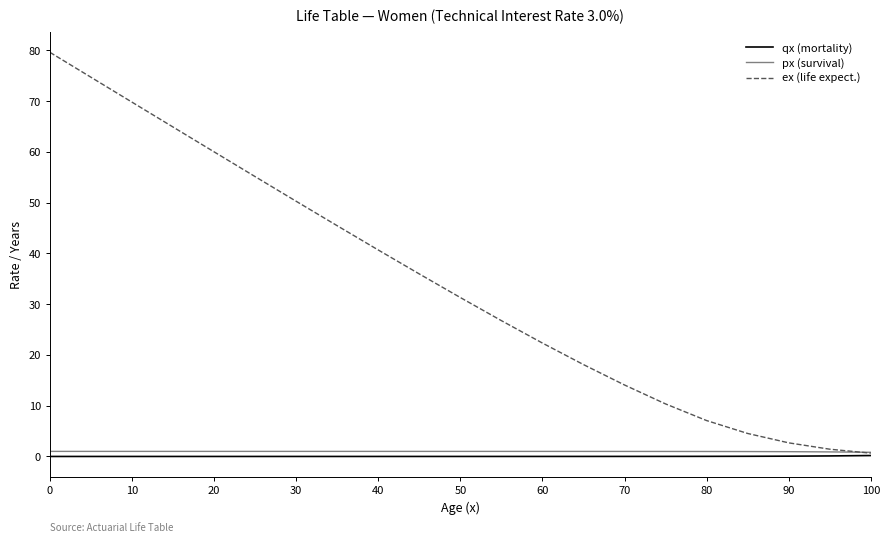

Which series has the widest spread of values?

ex (life expect.)